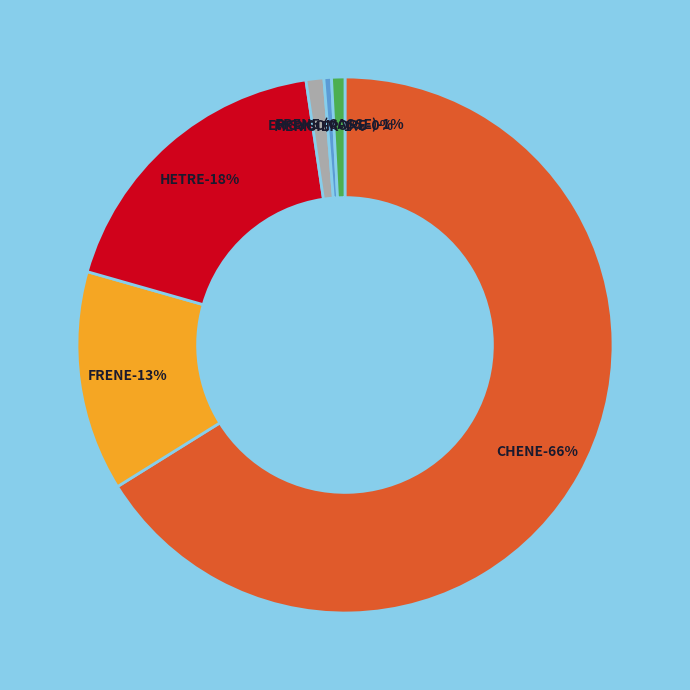

To the nearest percent, what is the average slice percentage?

17%